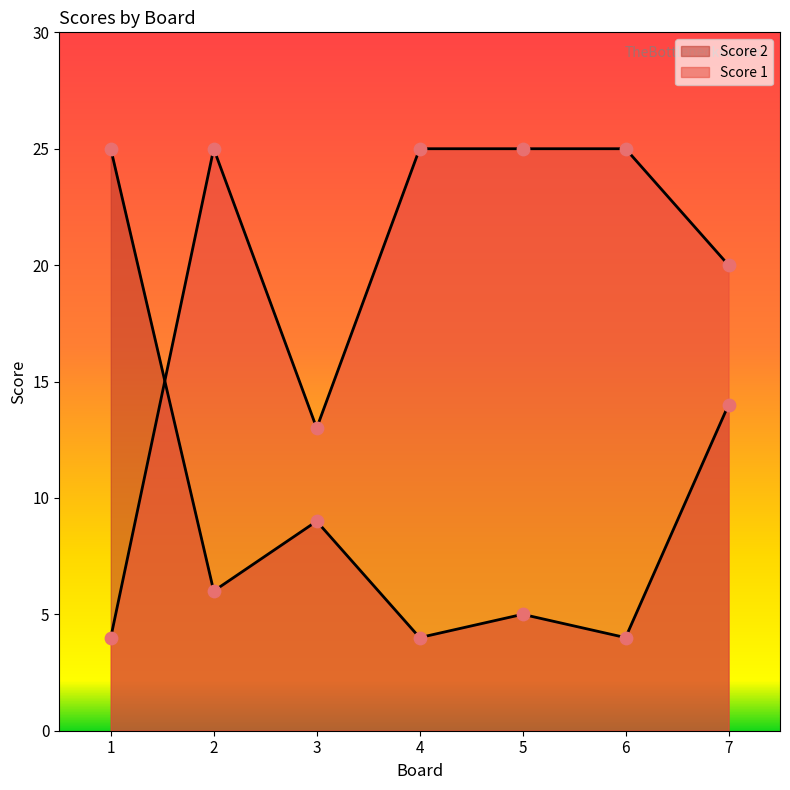

At how many categories does at least one series exceed 23?

5